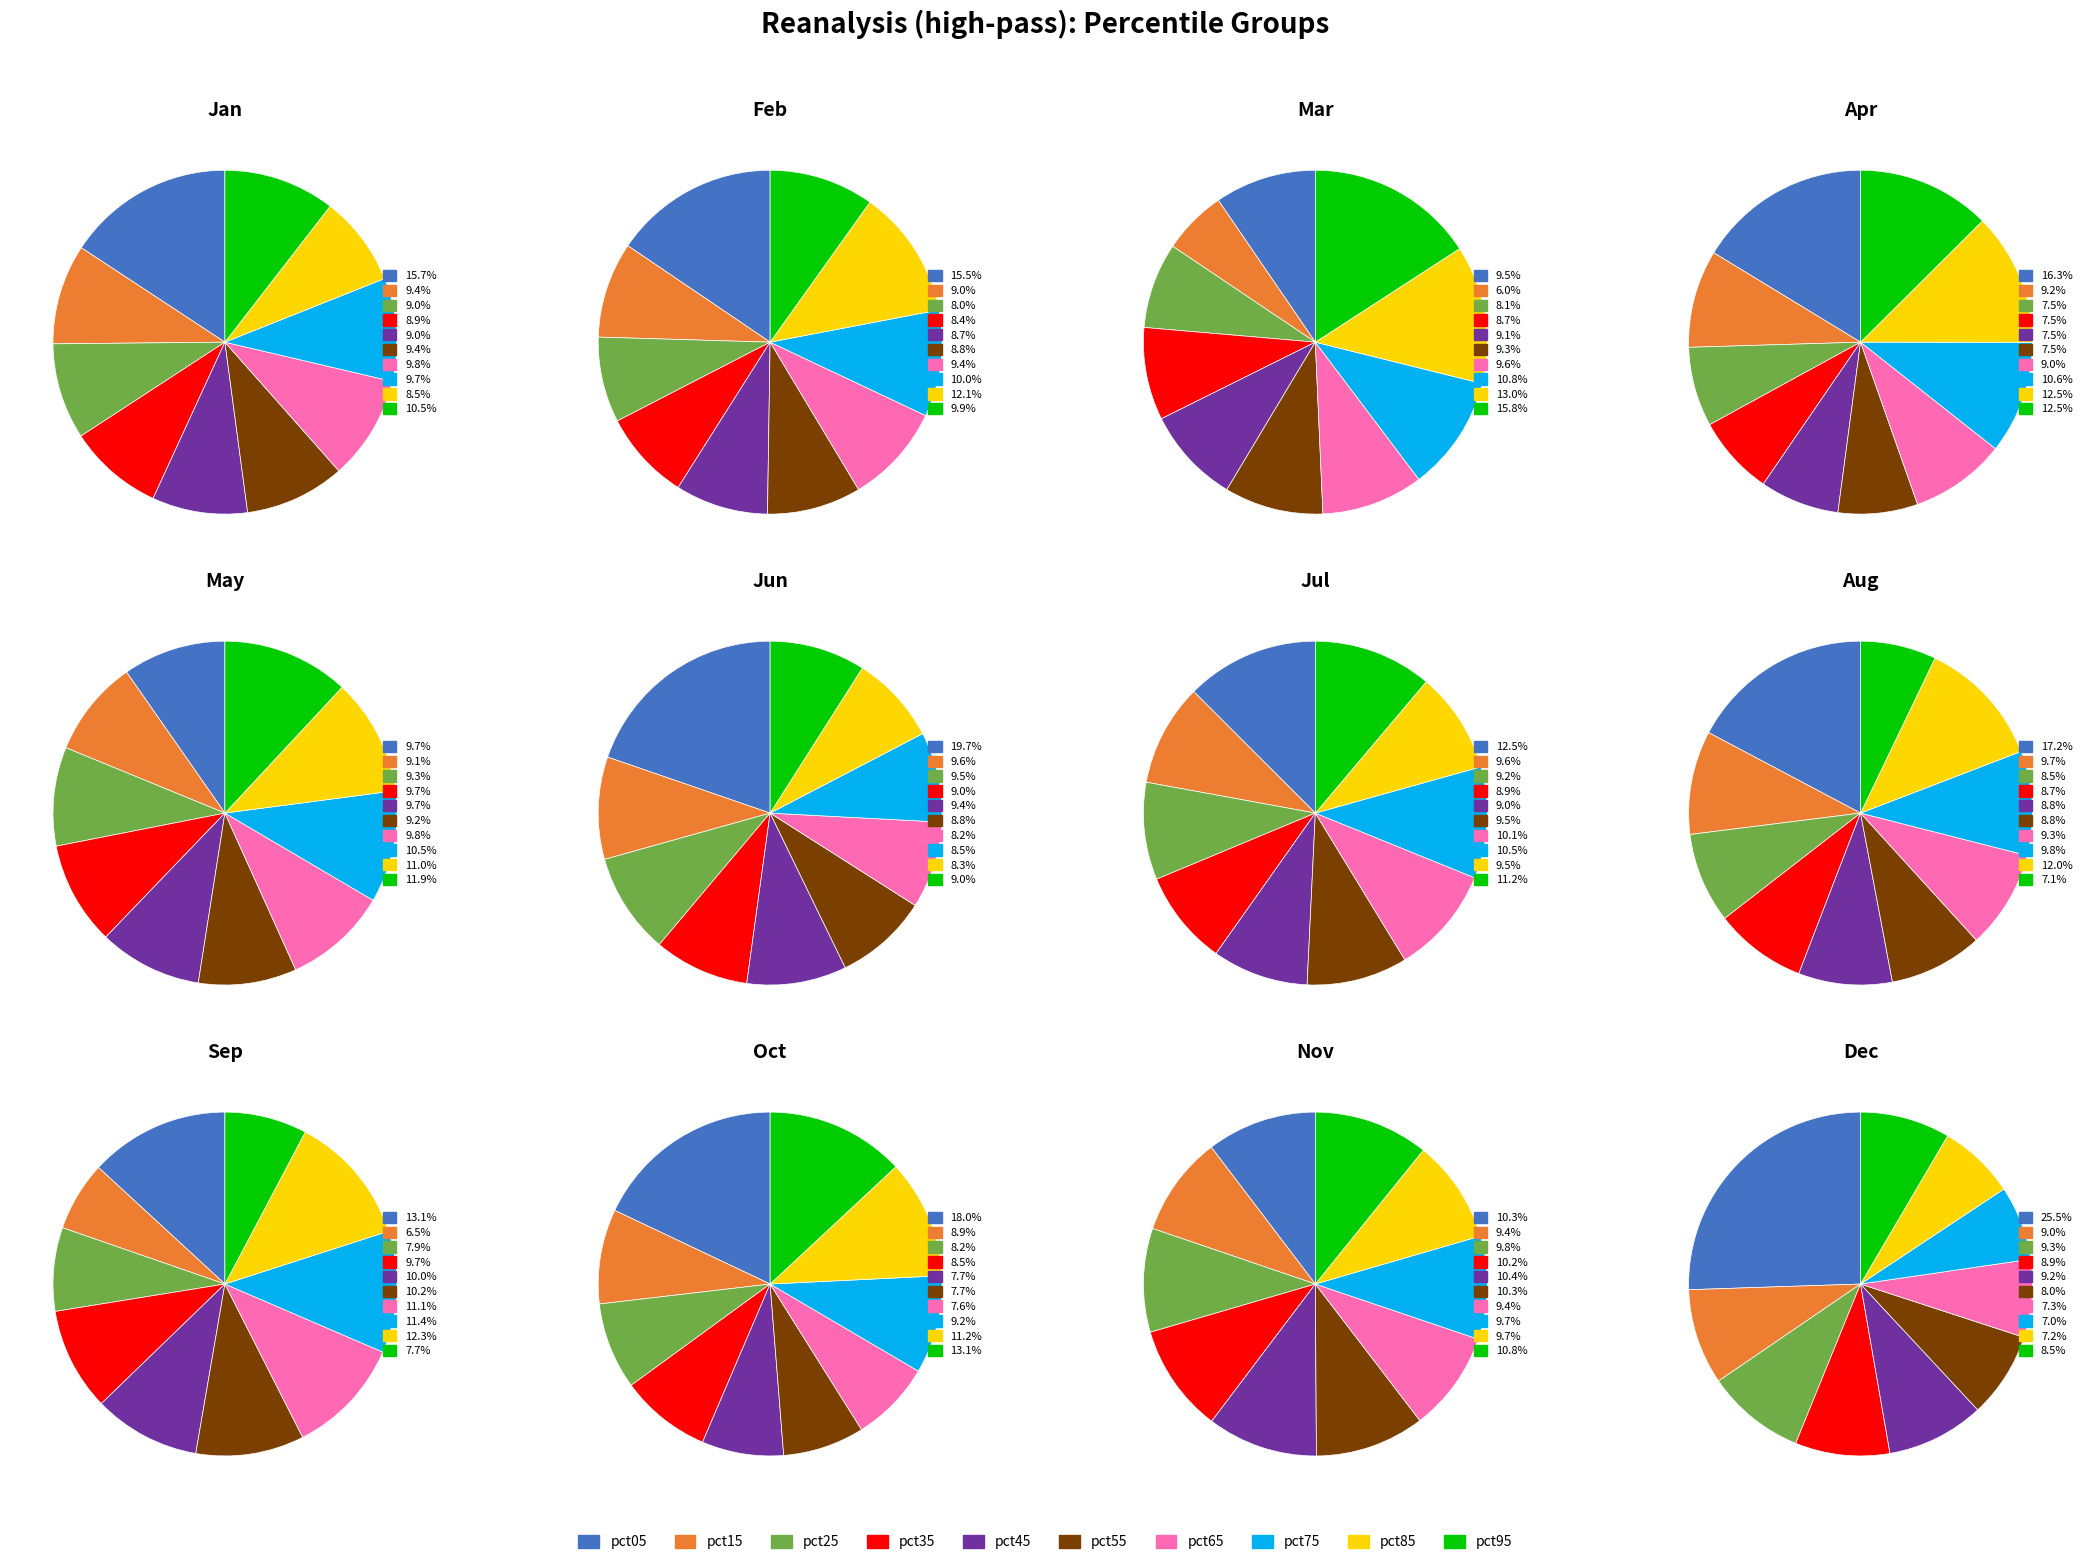

What is the smallest slice in the pie chart?

pct85